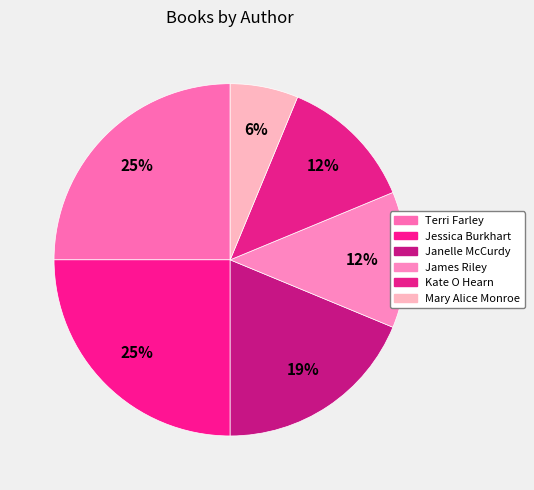

How many segments does this pie chart have?

6